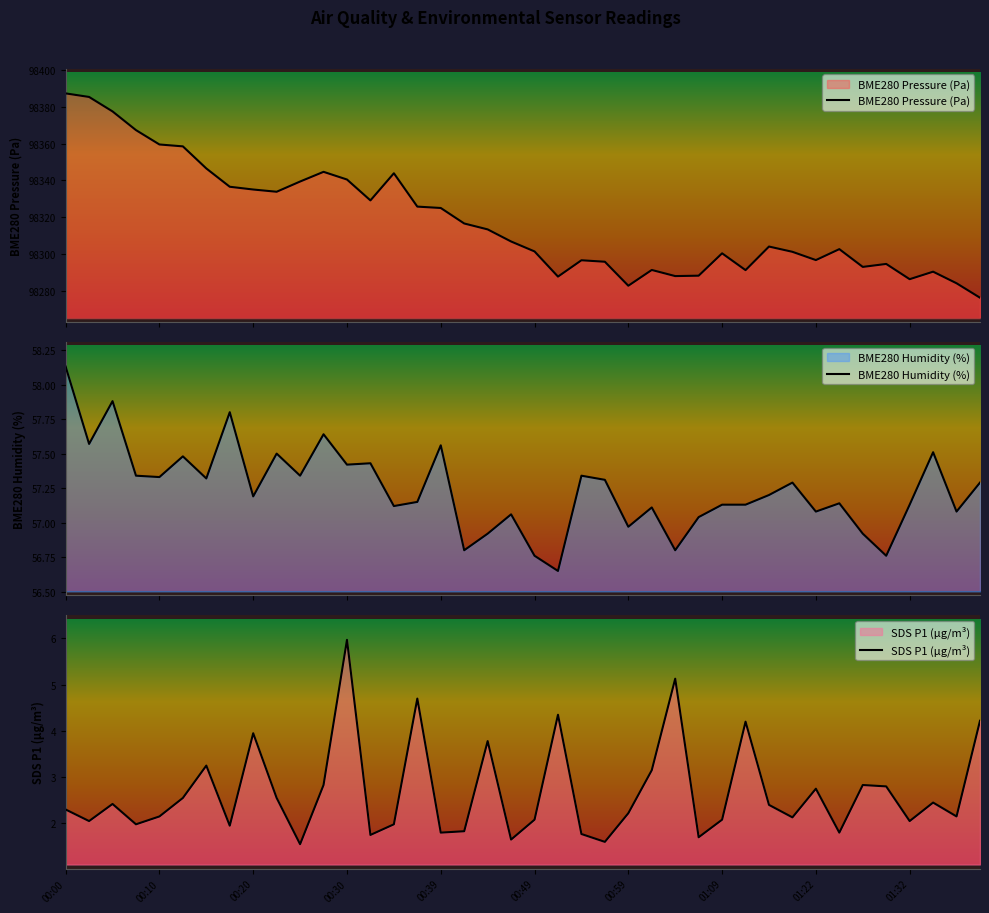

What is the lowest value of the BME280 Pressure (Pa) series?

98276.1